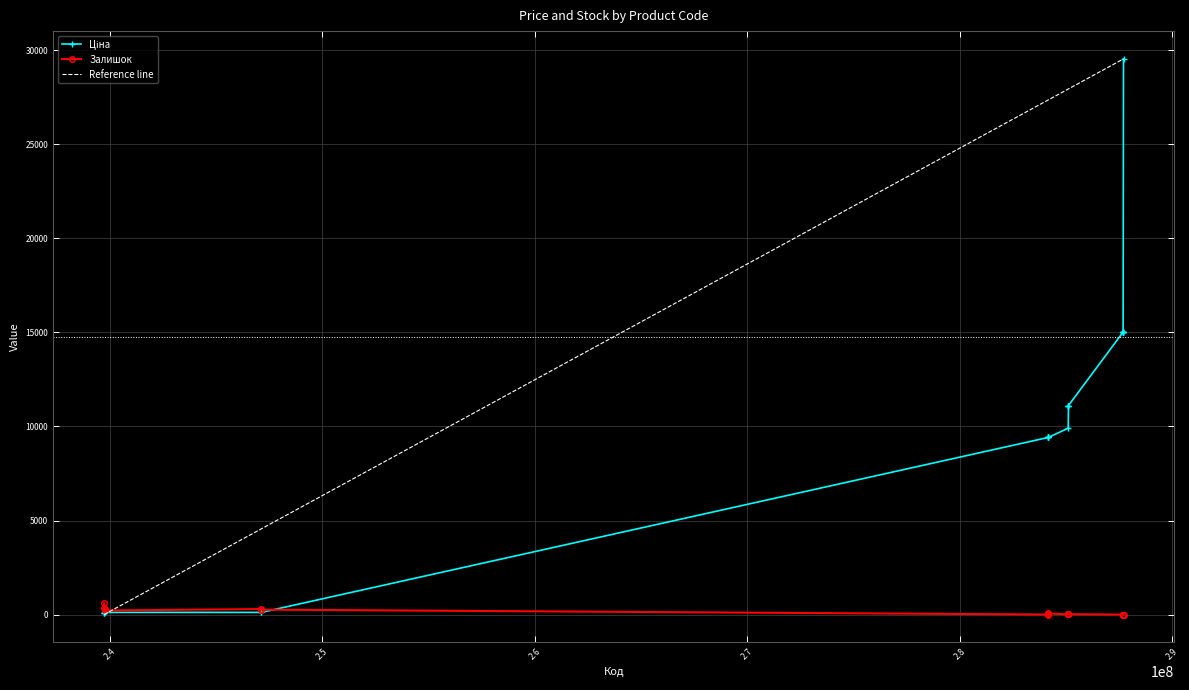

Is it true that Ціна equals 13256.3 at 284162244?

False